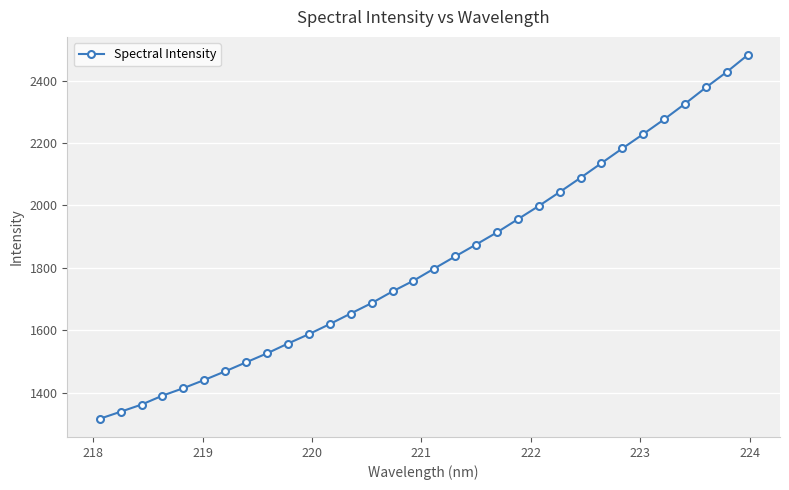

What is the value of the 13th point from the left?

1653.3